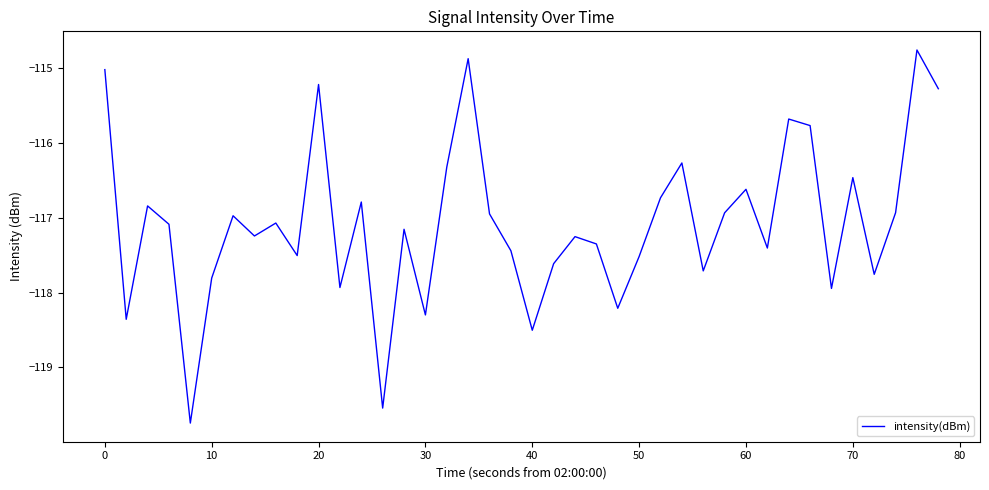

What is the sum of all values?

-4682.9